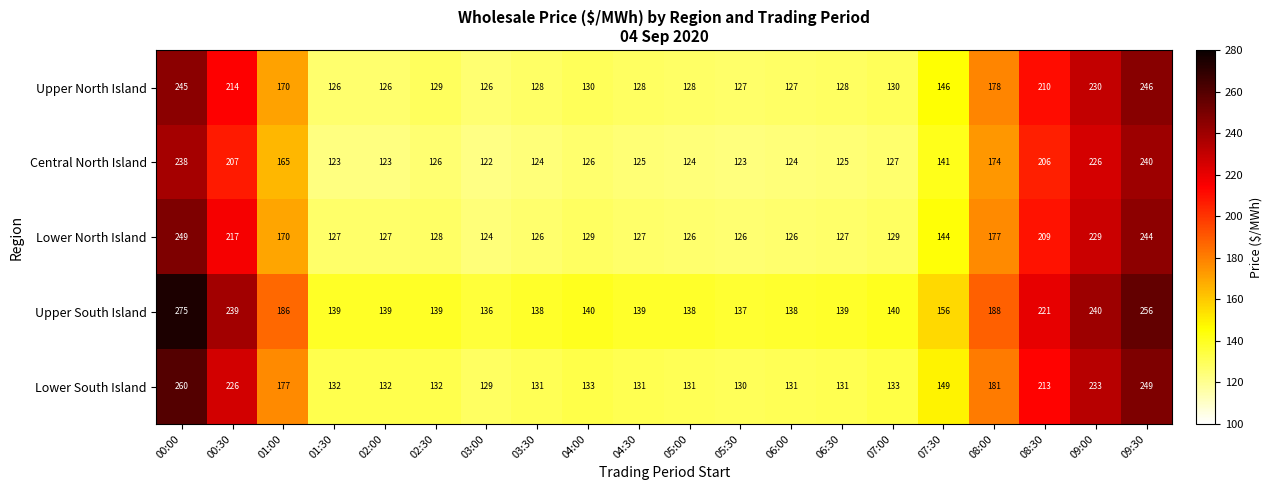

Rank the series by their maximum value, from lowest to highest.

Central North Island, Upper North Island, Lower North Island, Lower South Island, Upper South Island